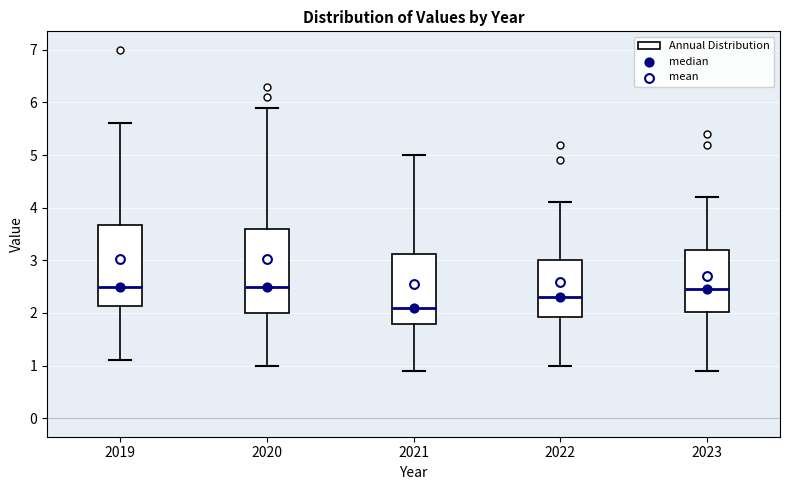

Reading left to right, read every box against the y-axis: the position of its median line, the range the box covers, and the ends of its whiskers. The values are not printed on the chart, so give them approximately, as read against the axis.

2019: median 2.5, box 2.1 to 3.7, whiskers 1.1 to 5.6
2020: median 2.5, box 2.0 to 3.6, whiskers 1.0 to 5.9
2021: median 2.1, box 1.8 to 3.1, whiskers 0.9 to 5.0
2022: median 2.3, box 1.9 to 3.0, whiskers 1.0 to 4.1
2023: median 2.5, box 2.0 to 3.2, whiskers 0.9 to 4.2